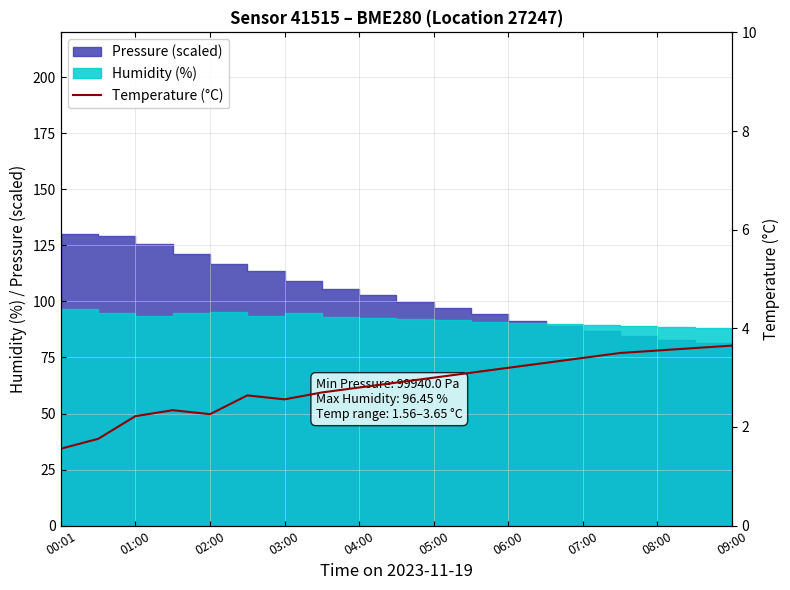

The value at 17 is 3.6. True or false?

True